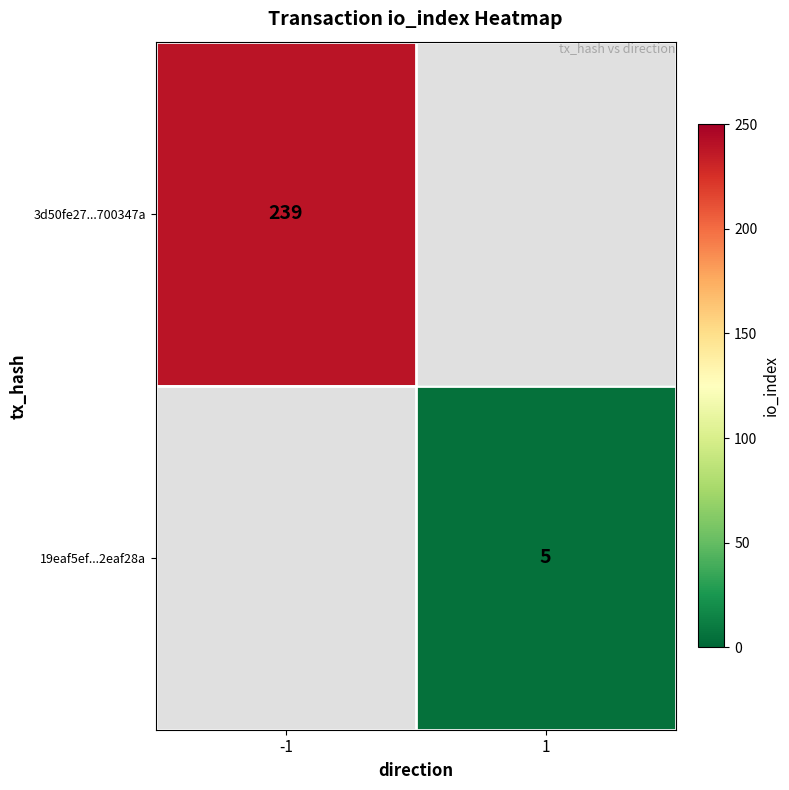

At which category does the chart reach its minimum across all series?

1